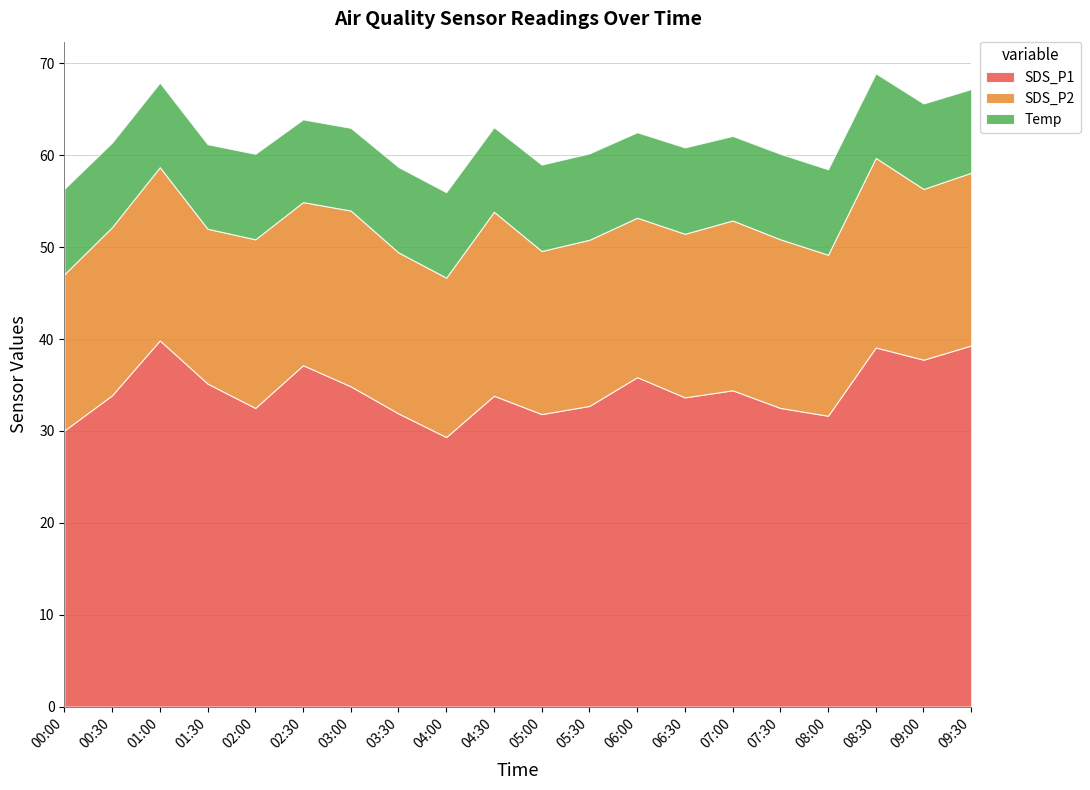

What is the smallest value displayed?

9.0